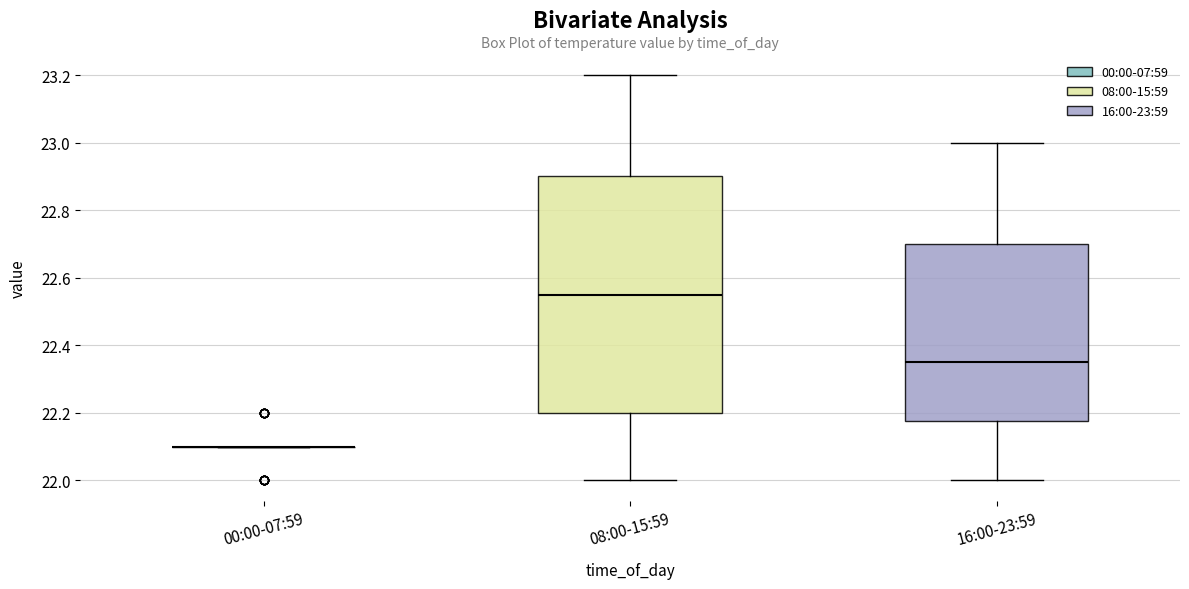

Reading left to right, read every box against the y-axis: the position of its median line, the range the box covers, and the ends of its whiskers. The values are not printed on the chart, so give them approximately, as read against the axis.

00:00-07:59: box collapsed to a line at 22.10, whiskers 22.10 to 22.10
08:00-15:59: median 22.56, box 22.20 to 22.90, whiskers 22.00 to 23.20
16:00-23:59: median 22.36, box 22.18 to 22.70, whiskers 22.00 to 23.00